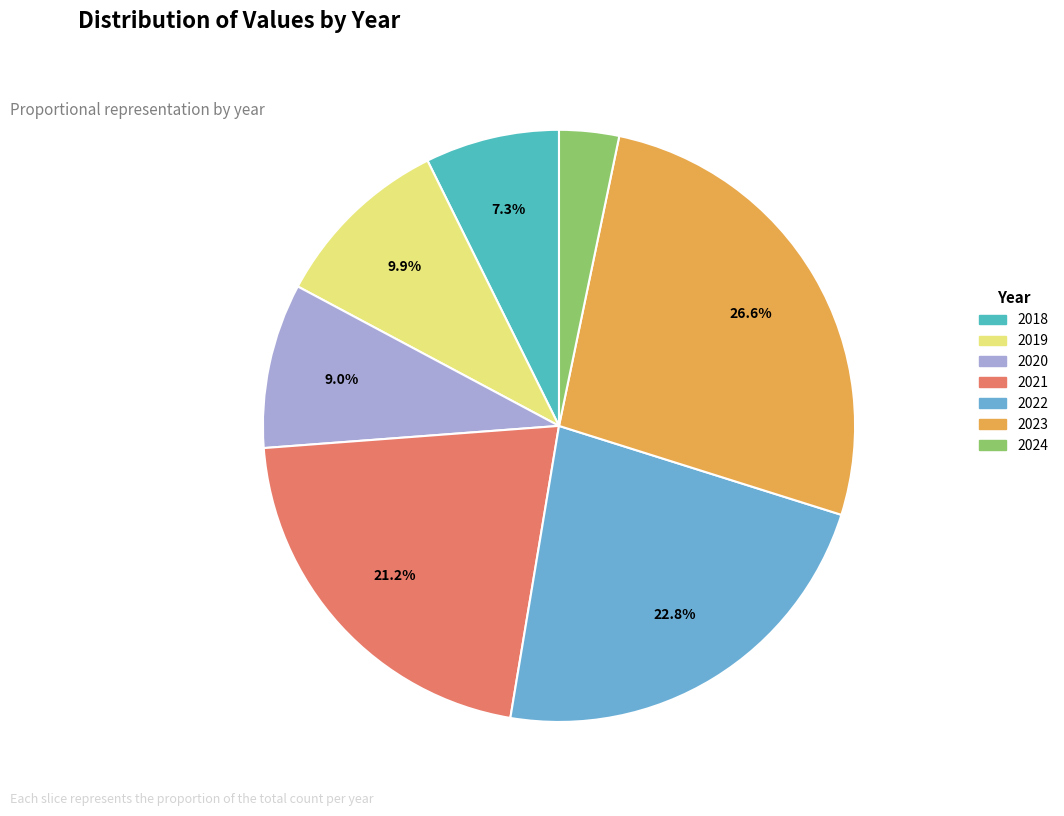

Which category has the smallest portion of the pie?

2024